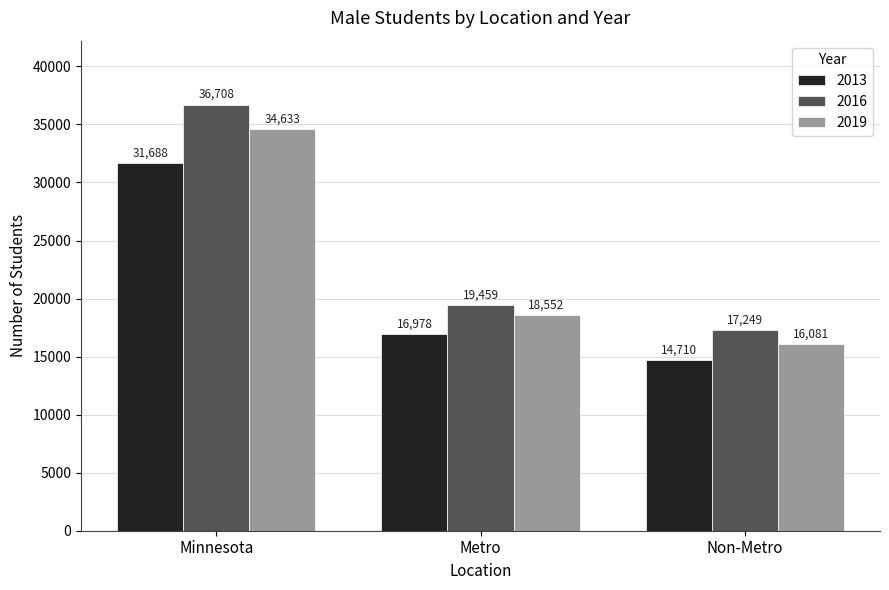

What is the label of the 3rd bar from the right?

Minnesota